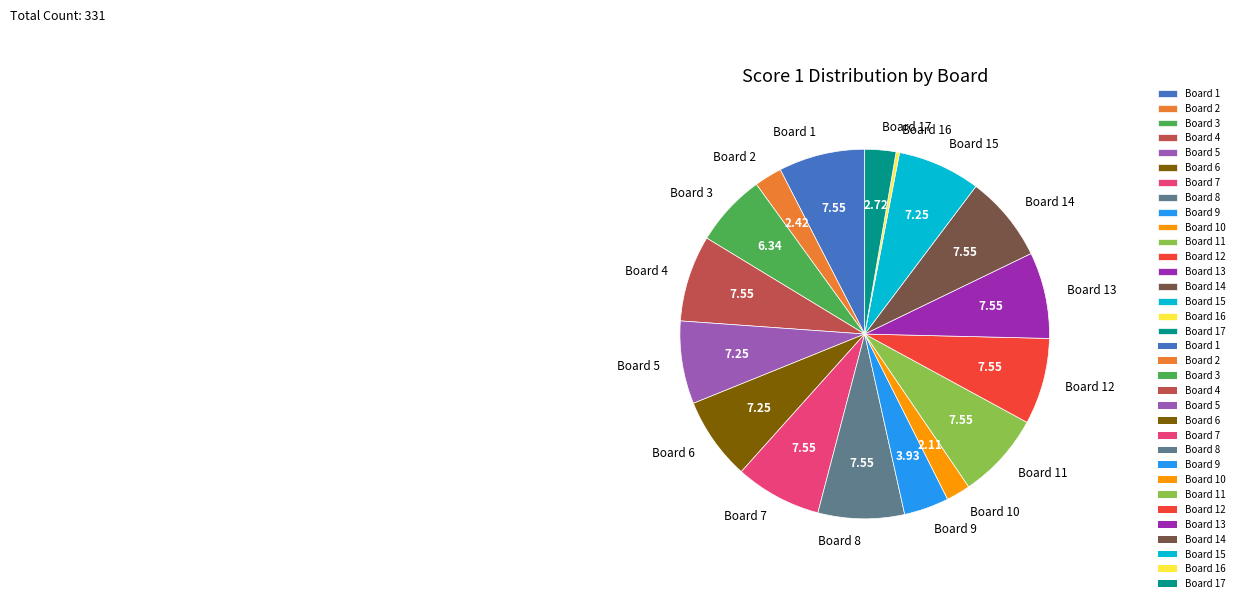

Is the sum of Board 7 and Board 10 greater than half?

No